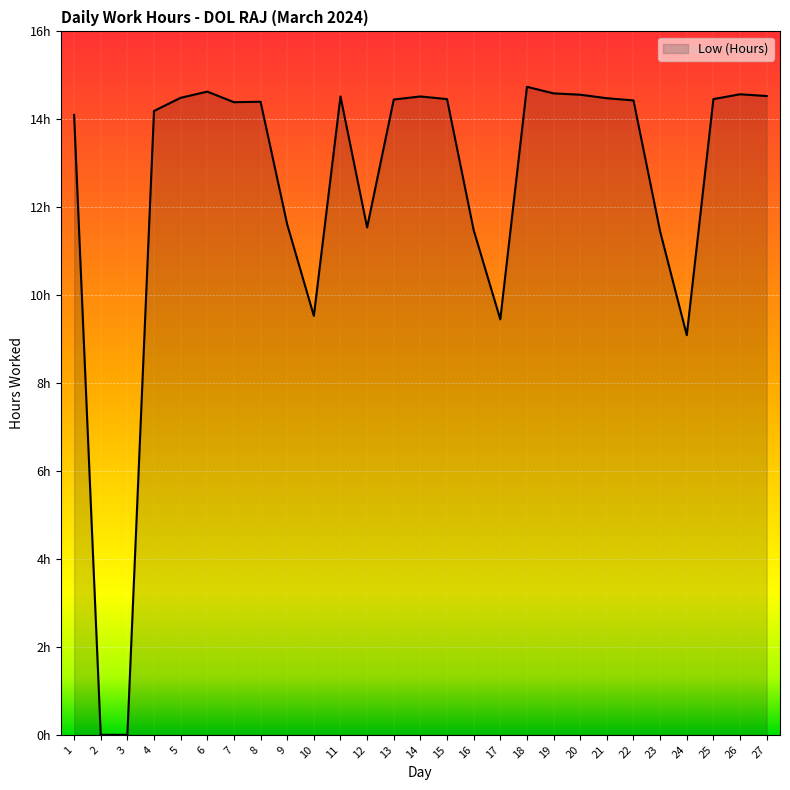

Reading left to right, list all the values displayed in this chart.

14.1	0.0	0.0	14.2	14.5	14.6	14.4	14.4	11.6	9.5	14.5	11.5	14.4	14.5	14.5	11.5	9.4	14.7	14.6	14.6	14.5	14.4	11.4	9.1	14.5	14.6	14.5